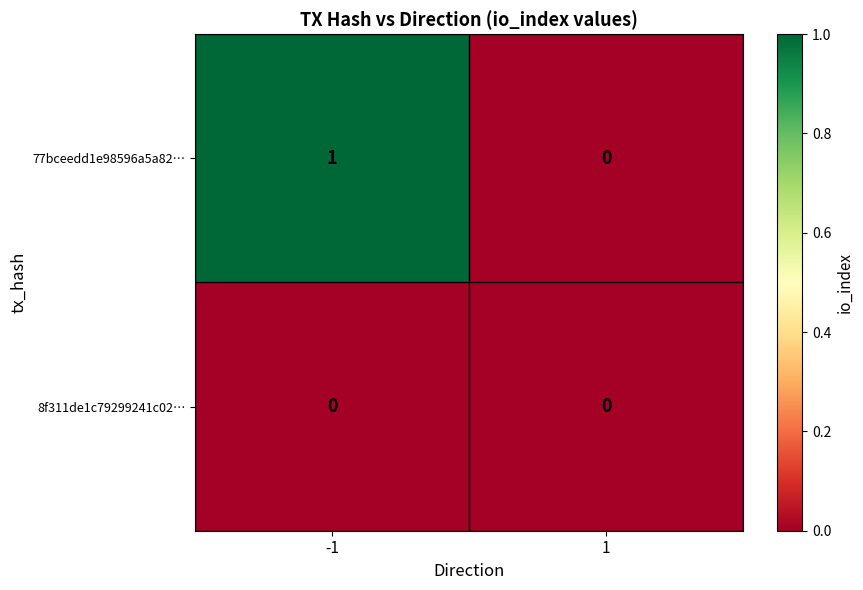

Which series changed the most between -1 and 1?

77bceedd1e98596a5a82…